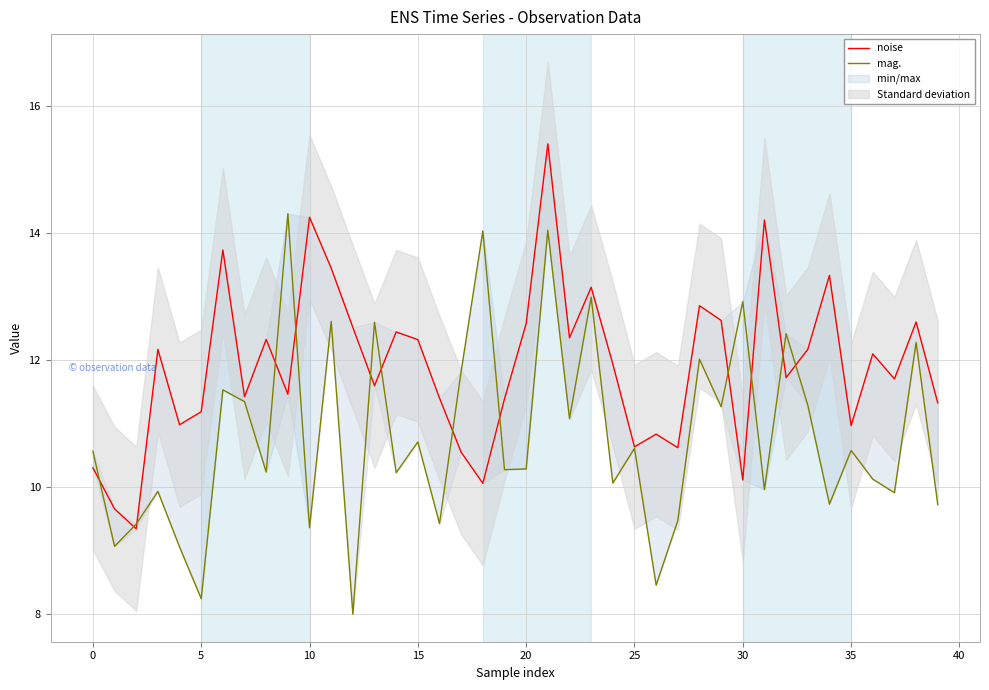

Is the value of noise at 18 greater than the value of mag. at 22?

No